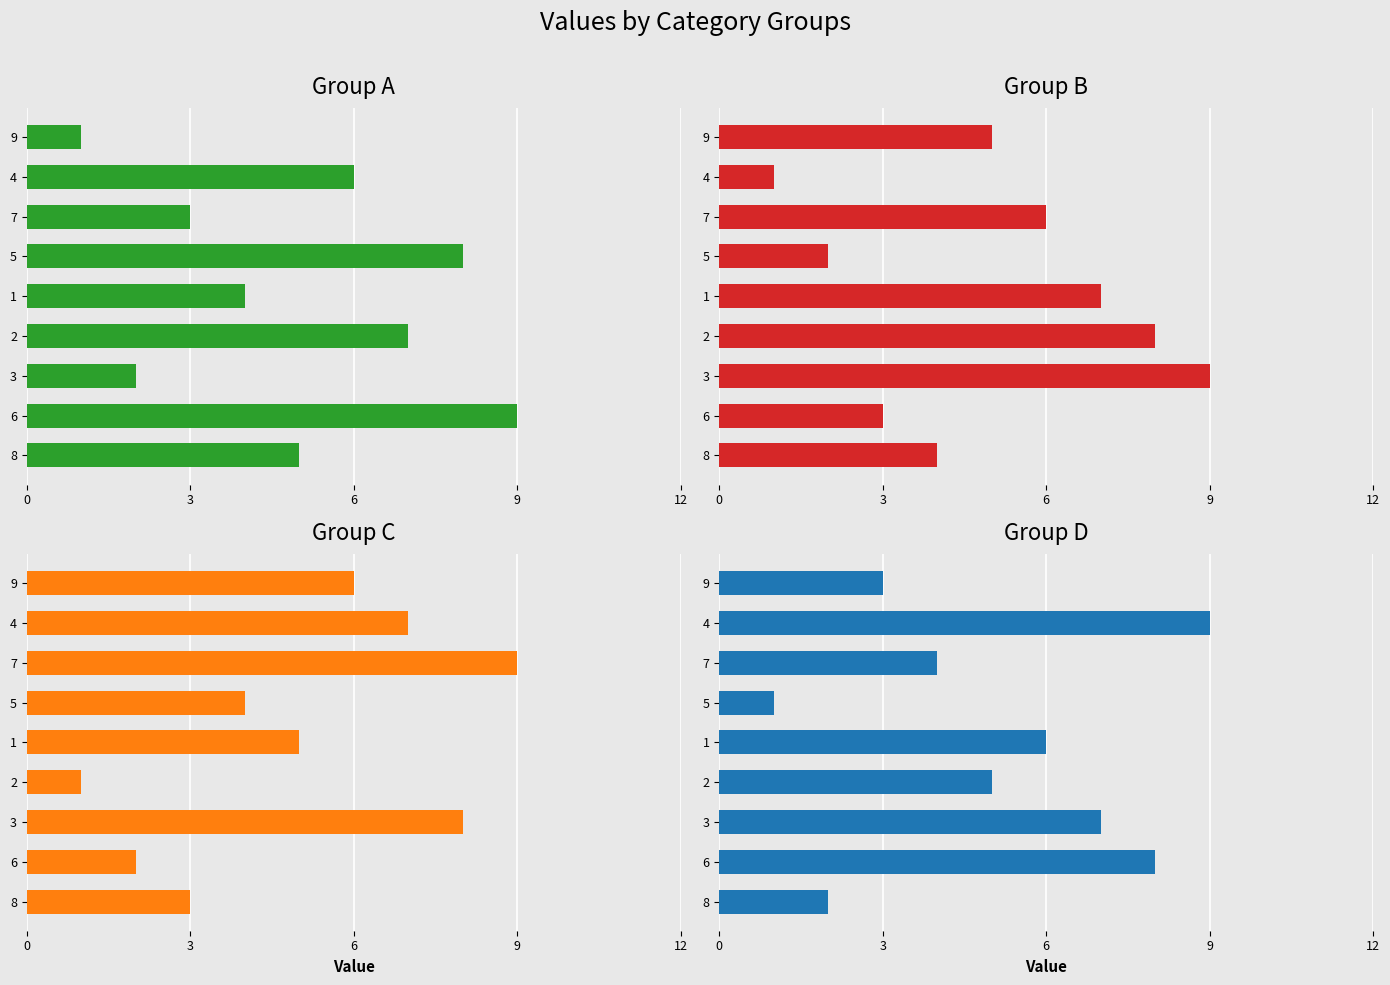

What is the label of the 2nd bar from the right?

4